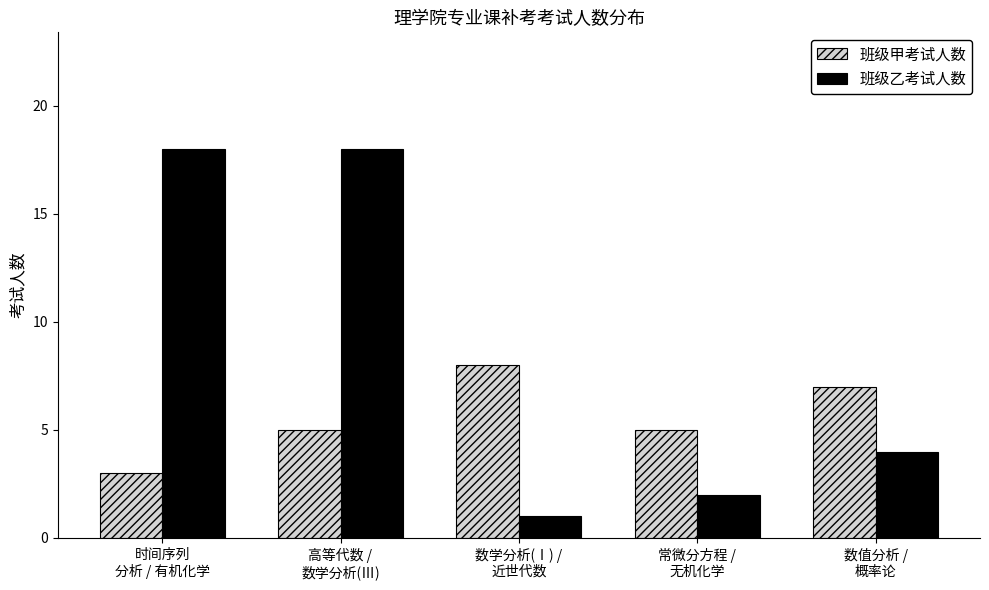

List the series in order of their overall mean, lowest first.

班级甲考试人数, 班级乙考试人数